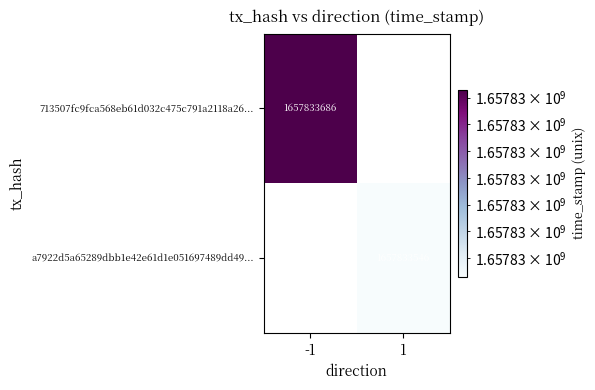

What is the approximate value of a7922d5a65289dbb1e42e61d1e051697489dd49 at 1?

1657833546